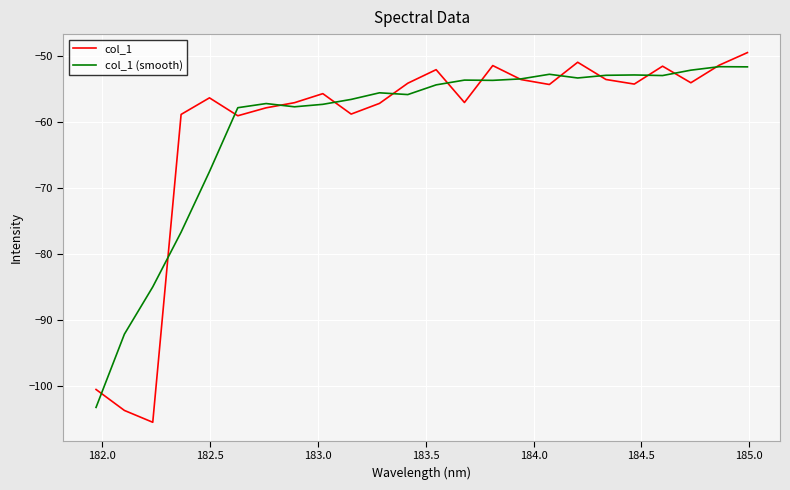

What is the lowest value of the col_1 (smooth) series?

-103.3